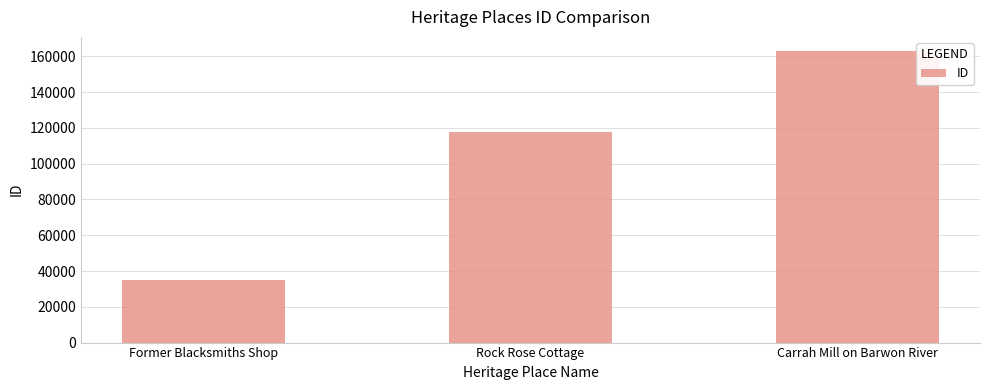

How many values are between 34948 and 162729?

3